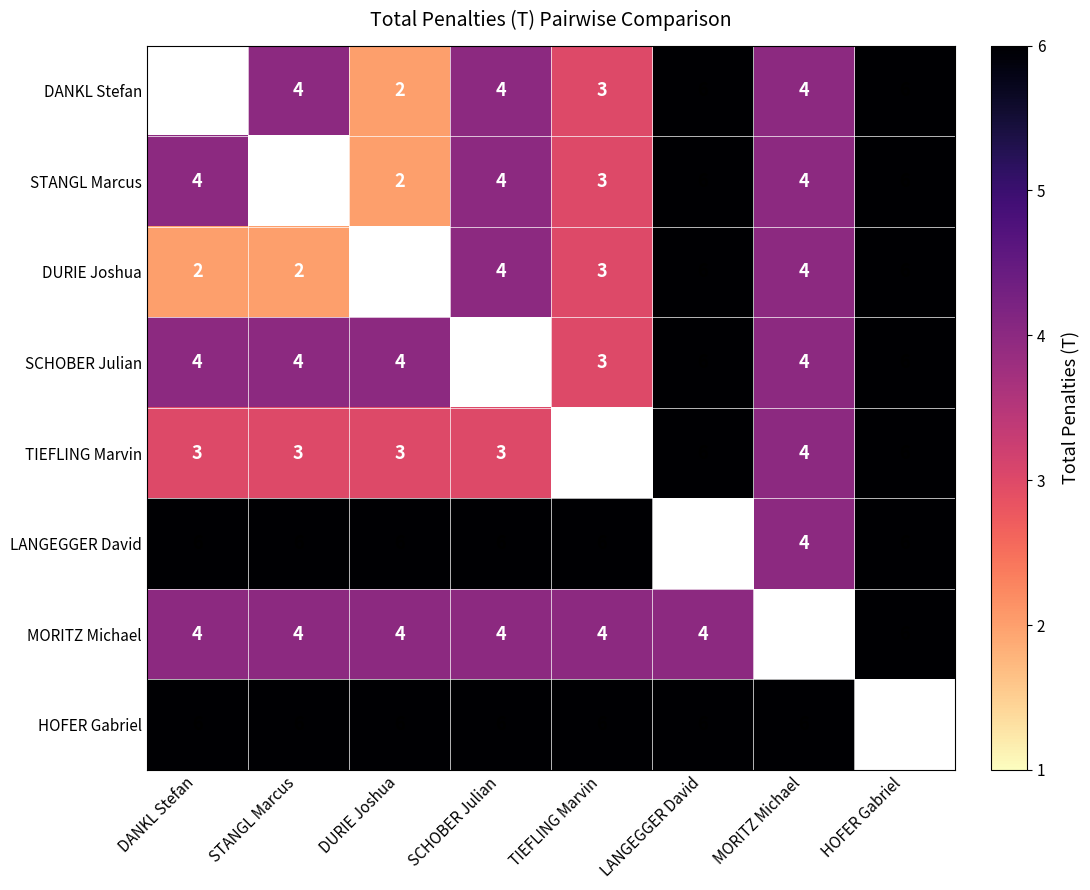

Which label corresponds to the largest value in the chart?

LANGEGGER David